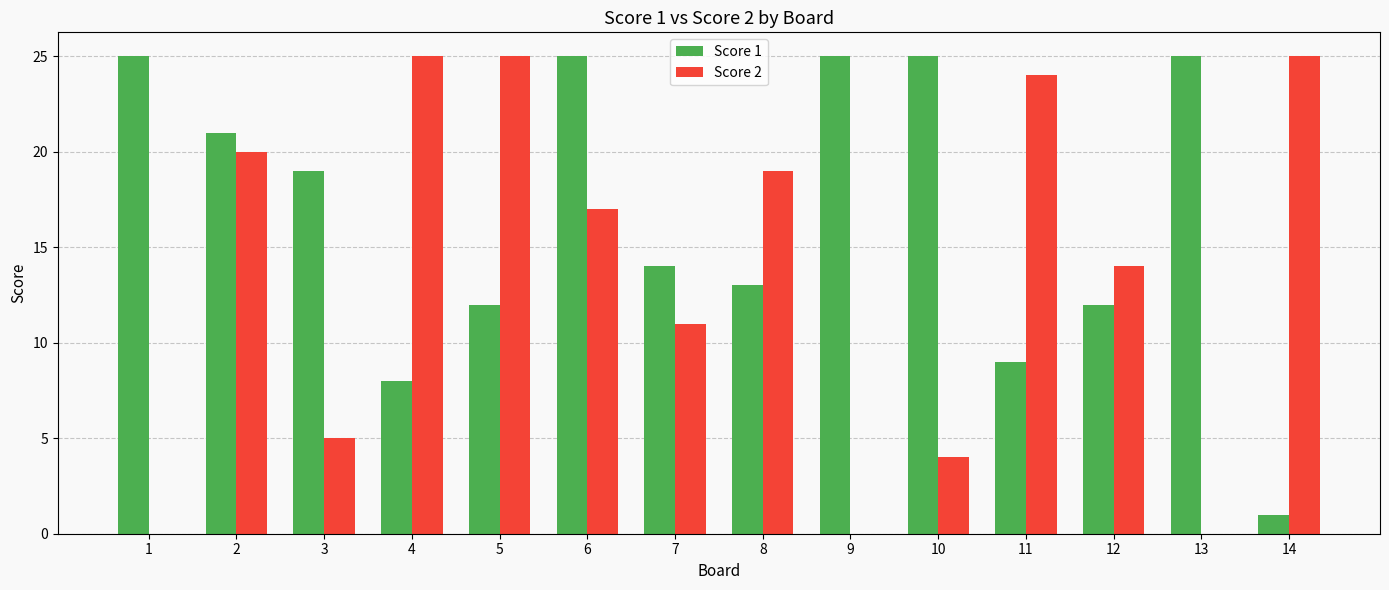

What is the sum of the Score 1 values at 5 and 4?

20